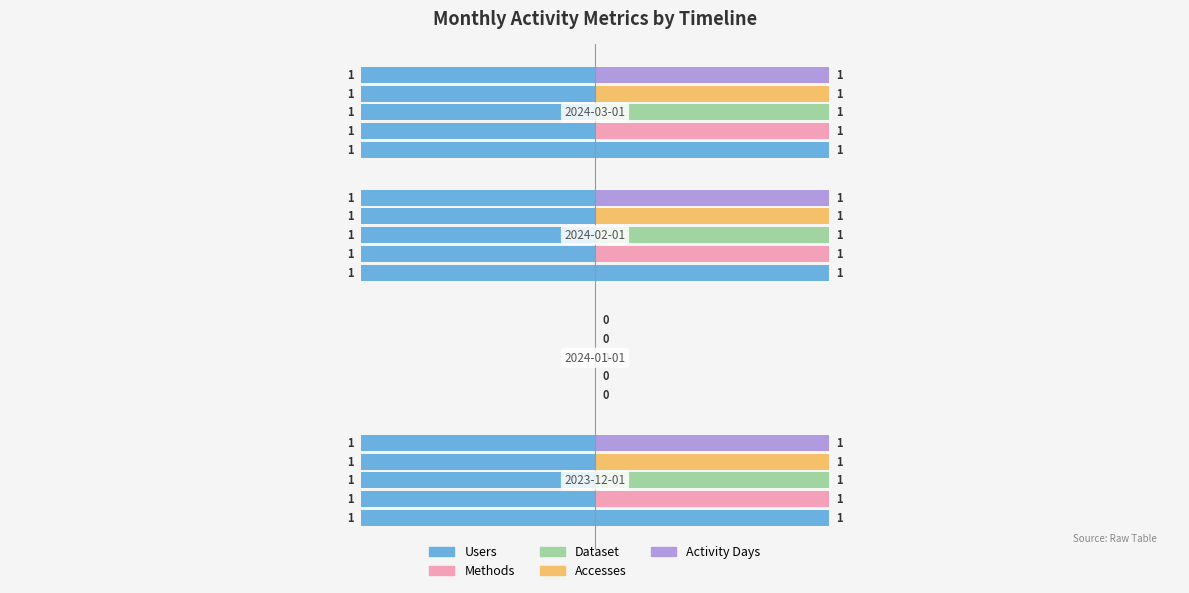

How many bars are there in total?

20